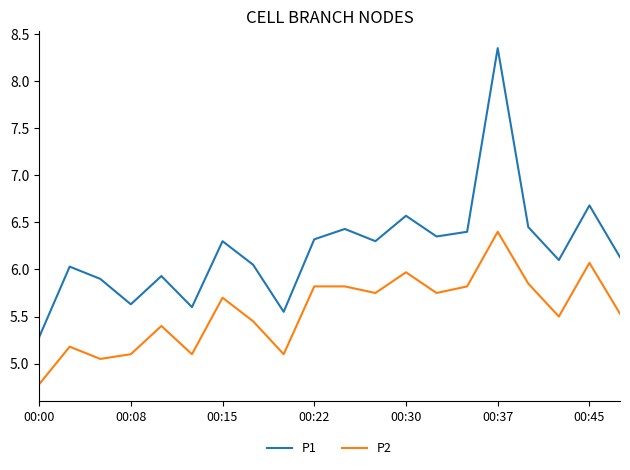

Rank the series by their maximum value, from highest to lowest.

P1, P2